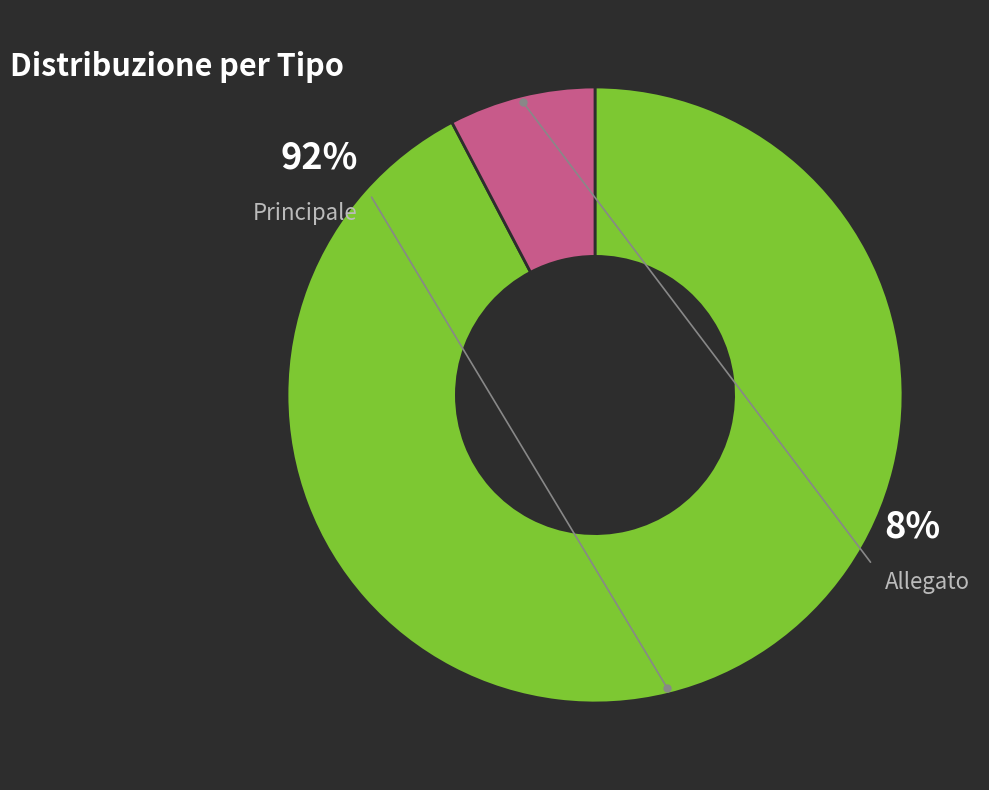

Count the number of slices in the pie.

2